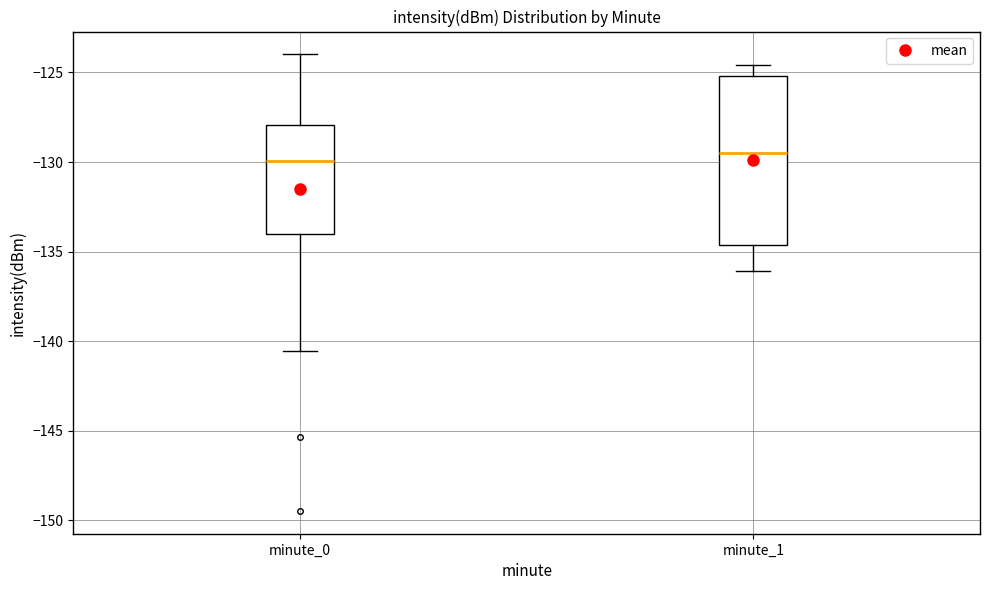

Where does the lower whisker of the box for minute_0 end on the y-axis? The values are not printed on the chart, so give them approximately, as read against the axis.

-140.5